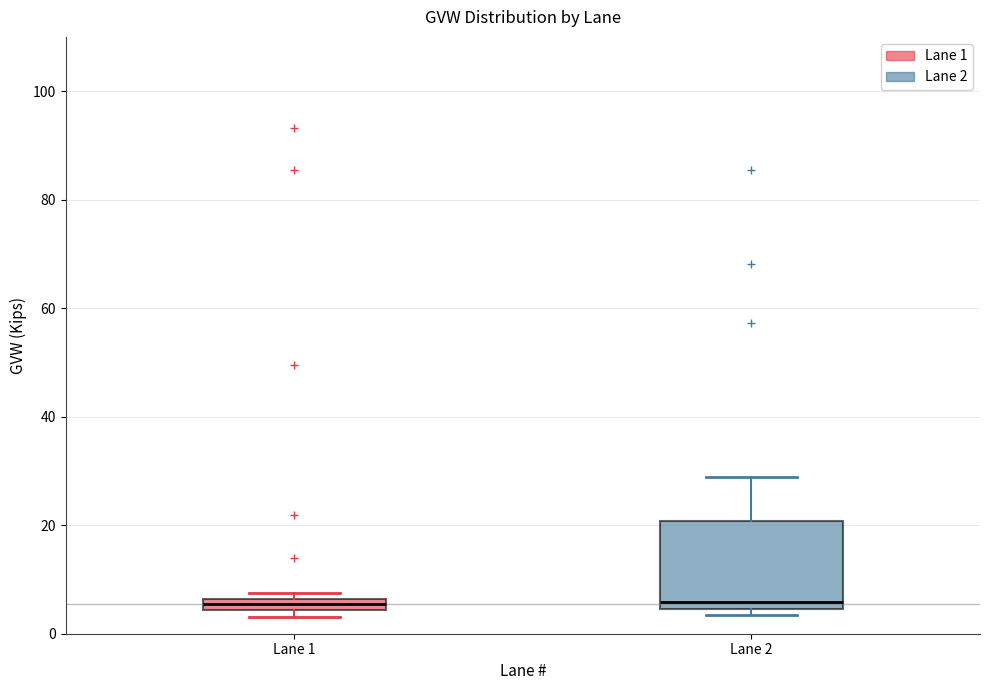

Where is the upper edge of the box for Lane 1 on the y-axis? The values are not printed on the chart, so give them approximately, as read against the axis.

6